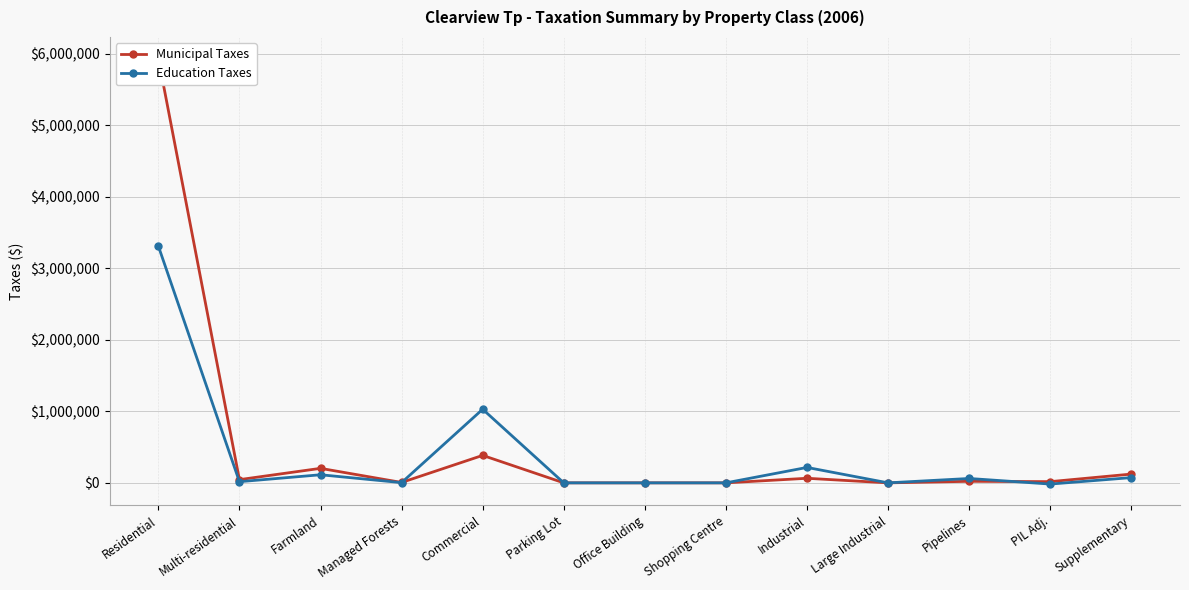

Reading left to right, list all the values displayed in this chart.

Municipal Taxes: Residential=5934636	Multi-residential=44905	Farmland=202759	Managed Forests=5478	Commercial=383984	Parking Lot=0	Office Building=0	Shopping Centre=0	Industrial=63850	Large Industrial=0	Pipelines=21482	PIL Adj.=16905	Supplementary=122685
Education Taxes: Residential=3309835	Multi-residential=16278	Farmland=113082	Managed Forests=3055	Commercial=1028884	Parking Lot=0	Office Building=0	Shopping Centre=0	Industrial=215445	Large Industrial=0	Pipelines=61139	PIL Adj.=-16905	Supplementary=73421